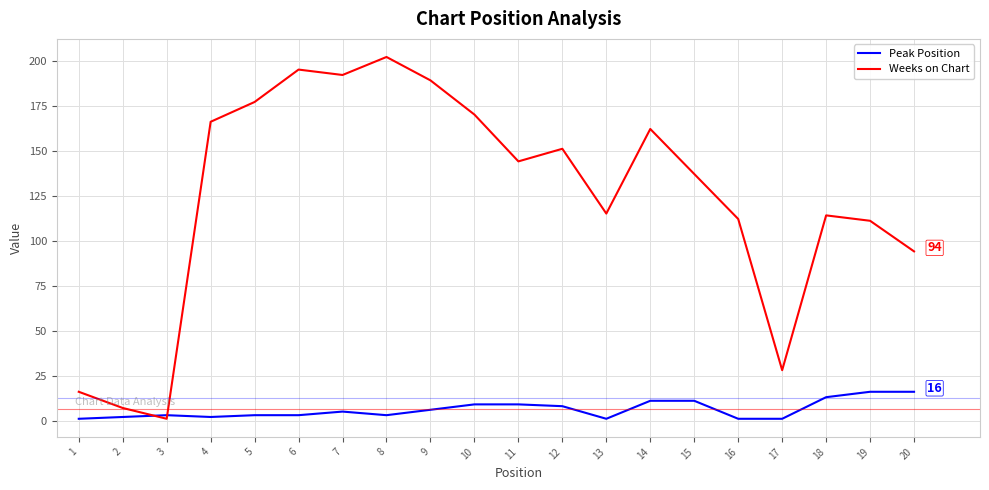

Rank the series by their average value, from highest to lowest.

Weeks on Chart, Peak Position